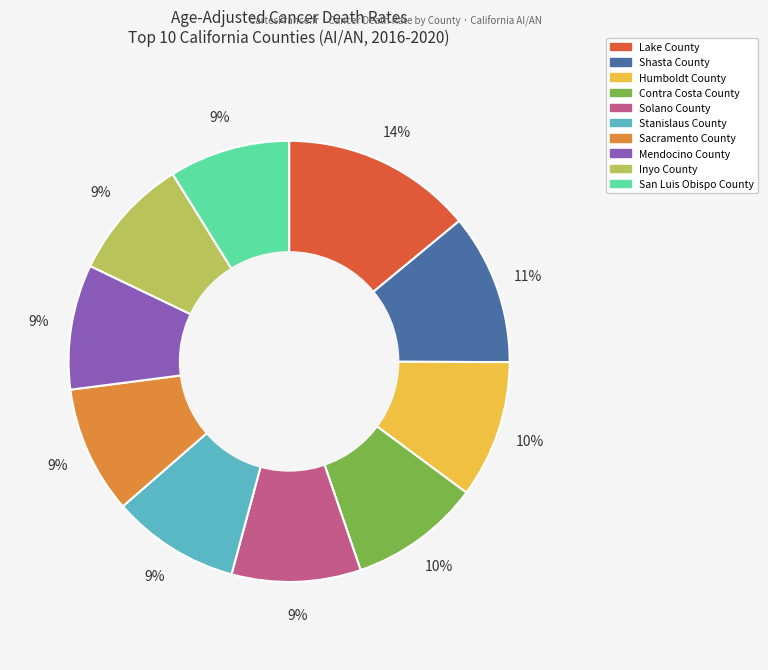

Count the number of slices in the pie.

10